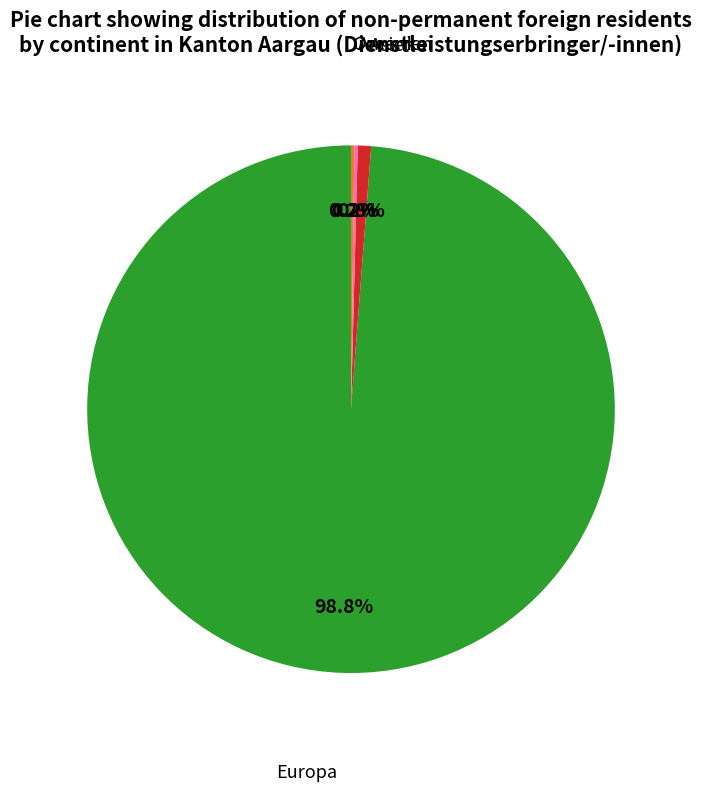

Does any single category account for the majority?

Yes